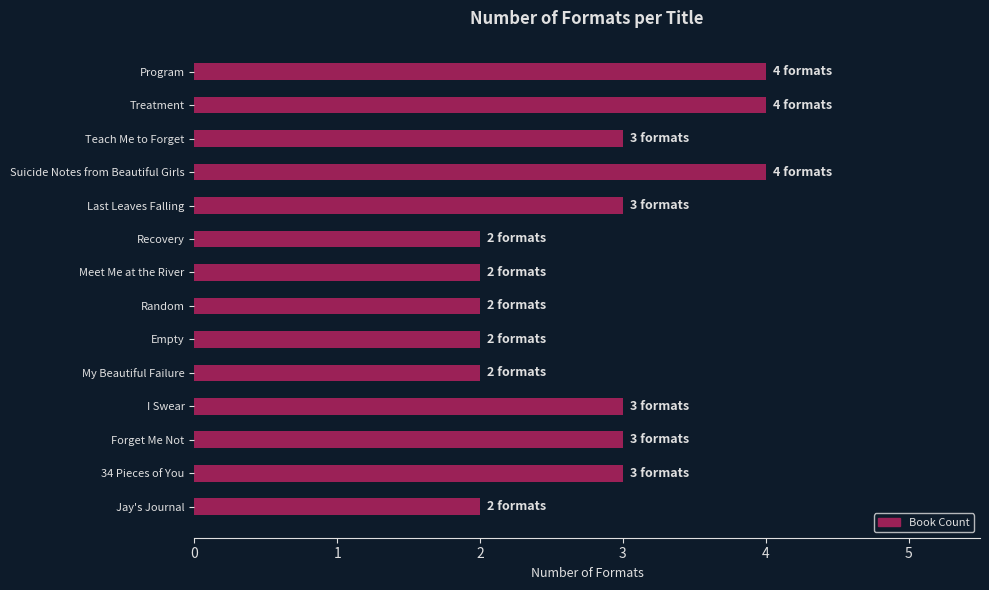

Which has a higher value, Random or Suicide Notes from Beautiful Girls?

Suicide Notes from Beautiful Girls